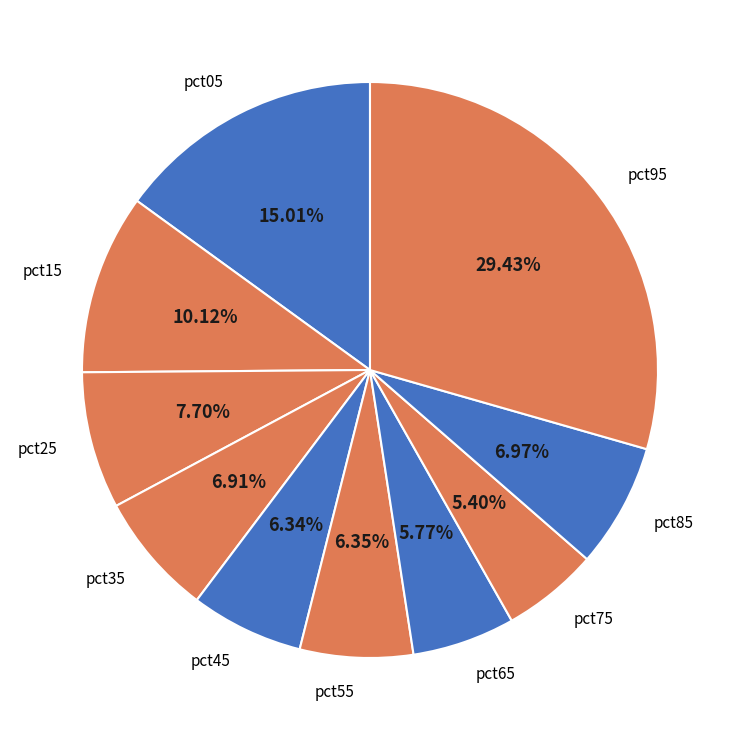

What is the largest slice in the pie chart?

pct95